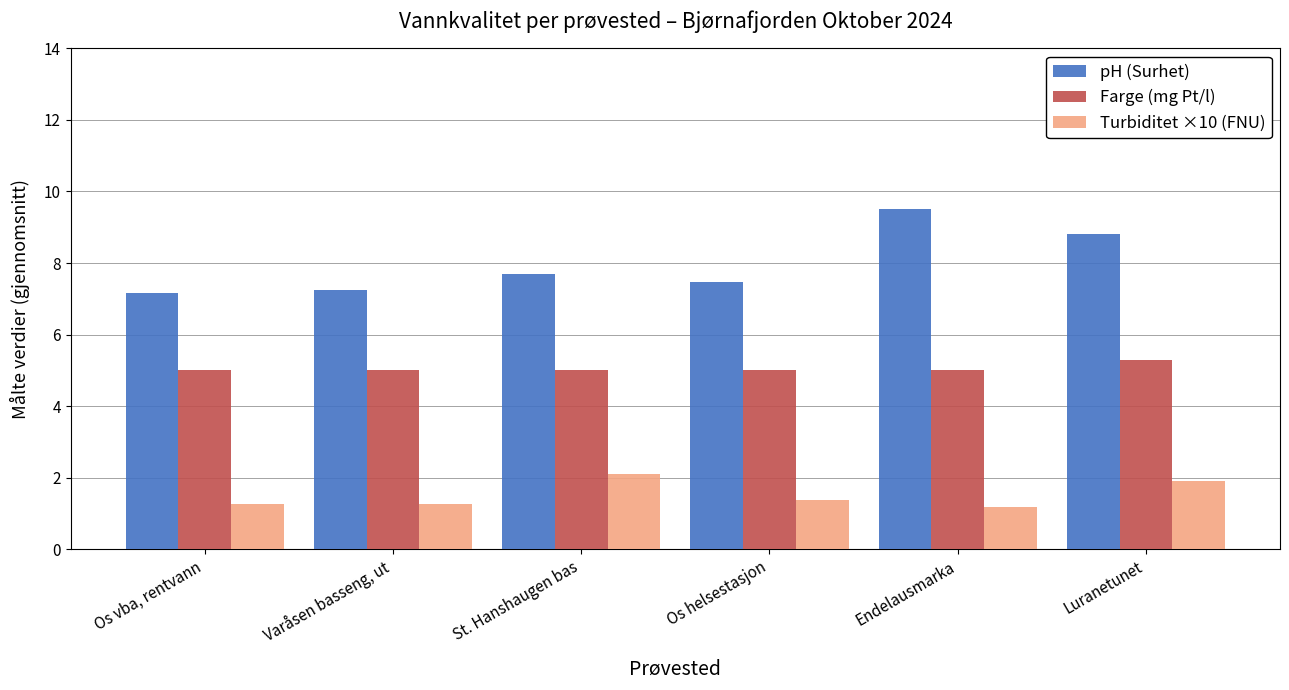

Rank the series by their maximum value, from highest to lowest.

pH (Surhet), Farge (mg Pt/l), Turbiditet ×10 (FNU)